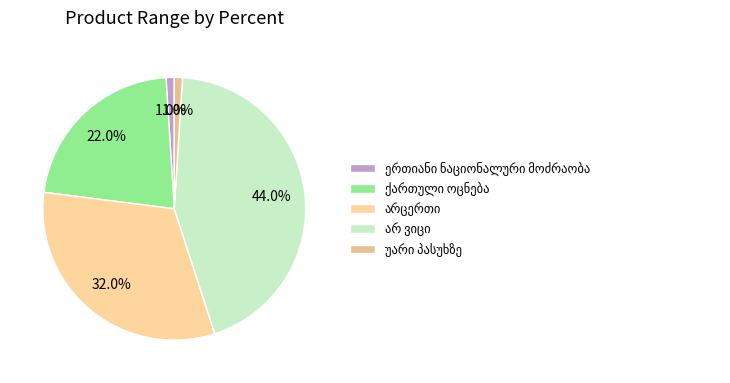

Rank the categories by value from highest to lowest.

არ ვიცი, არცერთი, ქართული ოცნება, ერთიანი ნაციონალური მოძრაობა, უარი პასუხზე